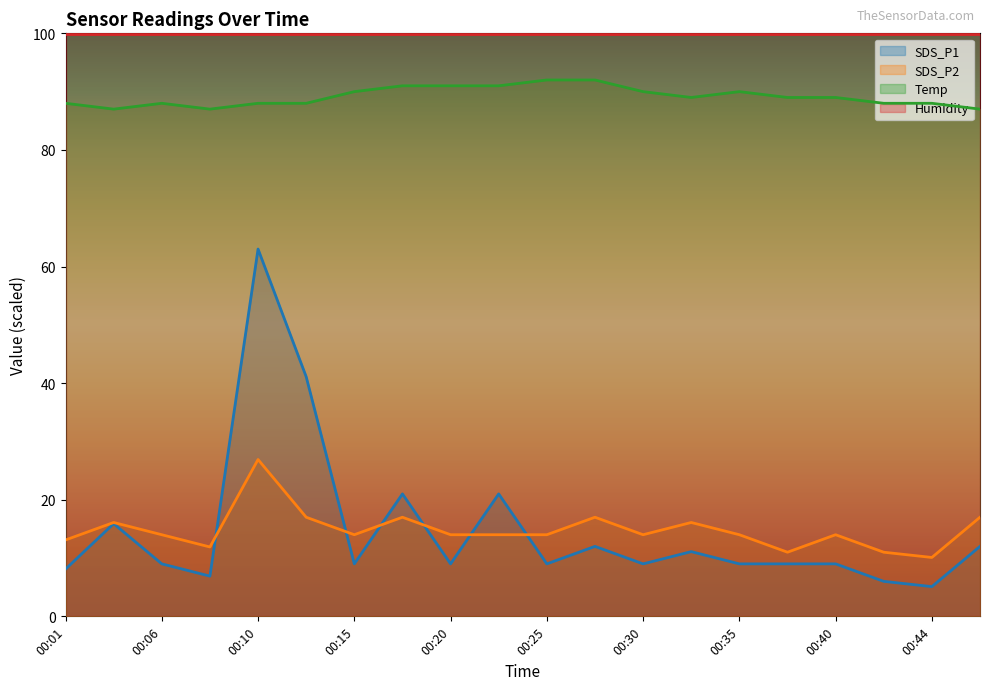

Which series ends up on top after the final intersection of SDS_P1 and SDS_P2?

SDS_P2